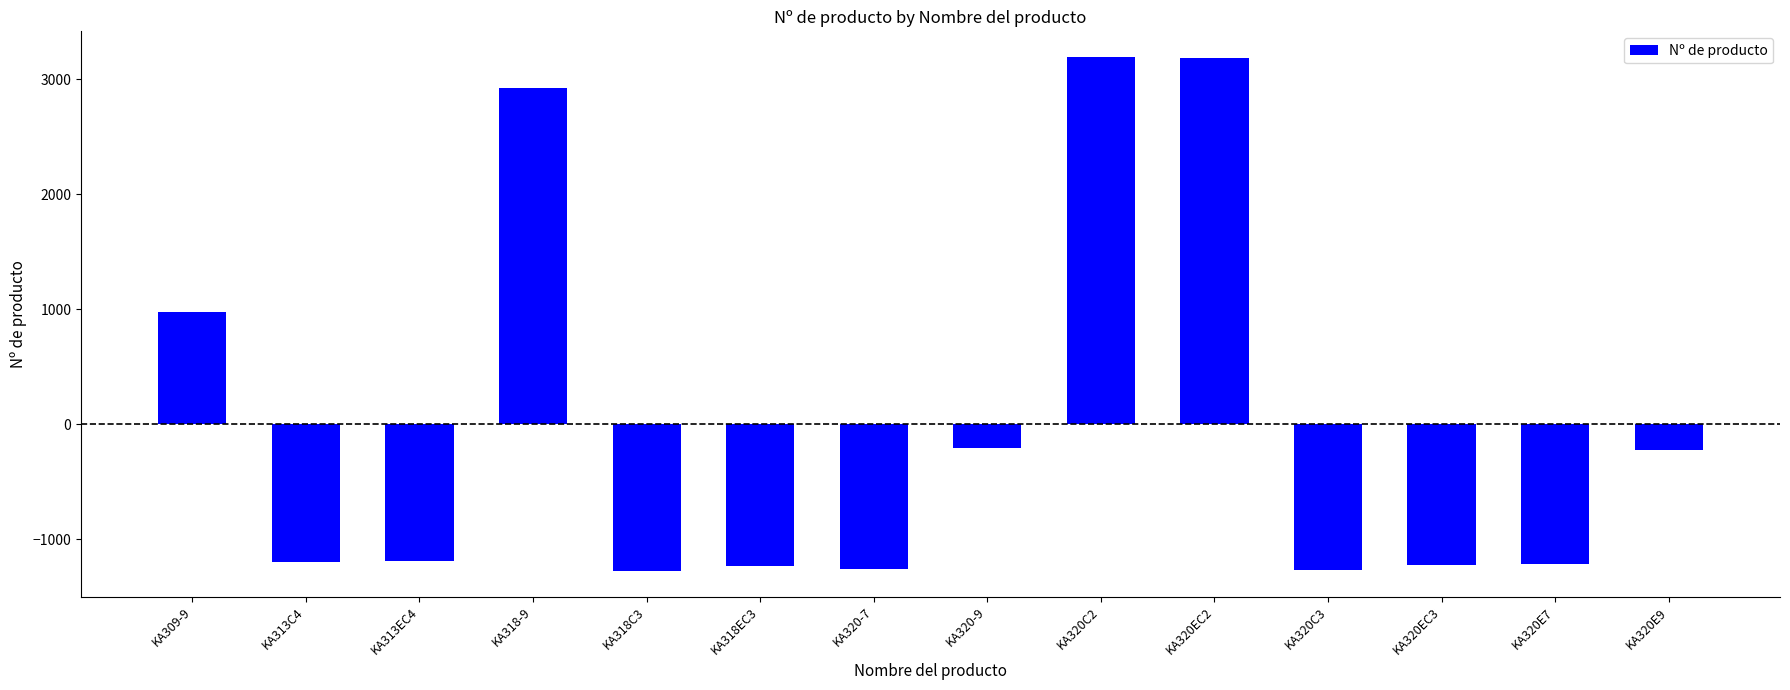

What is the value of the 4th bar from the left?

2925